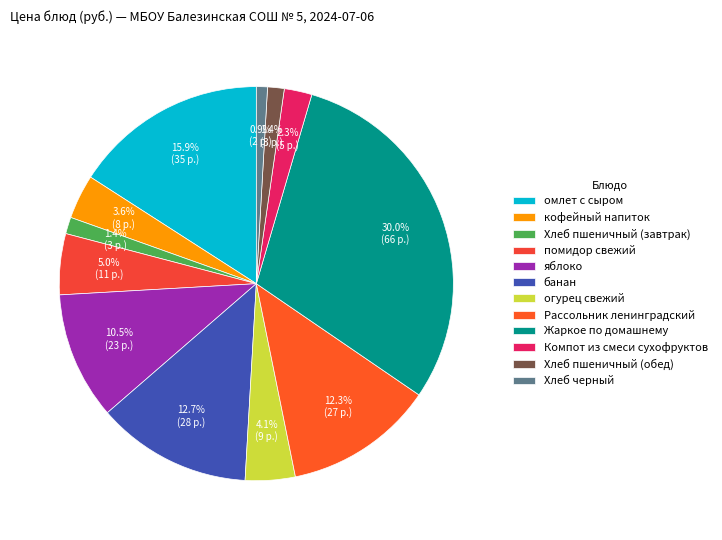

What is the smallest slice in the pie chart?

Хлеб черный